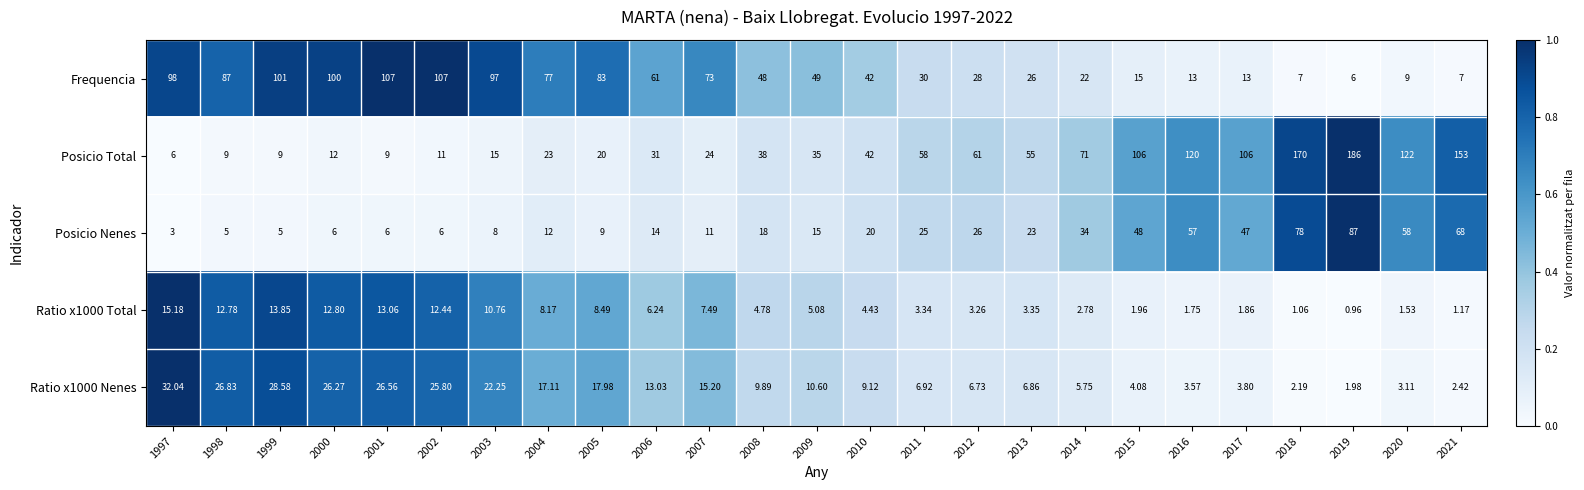

How many series are shown in this chart?

5